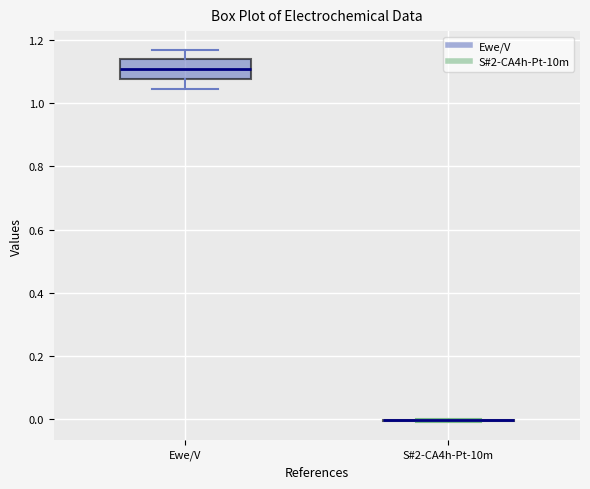

Which box is the tallest, from its lower edge to its upper edge?

Ewe/V